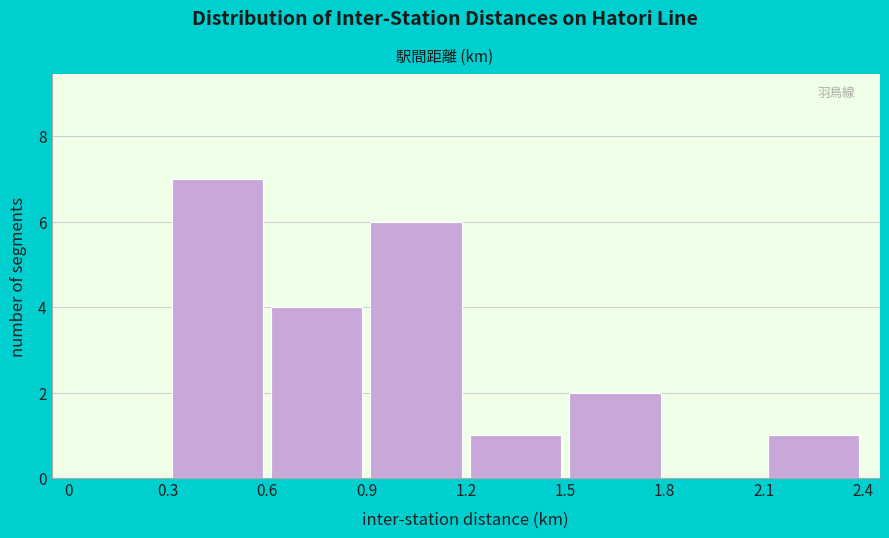

Which range on the x-axis has the tallest bar?

0.3 to 0.6